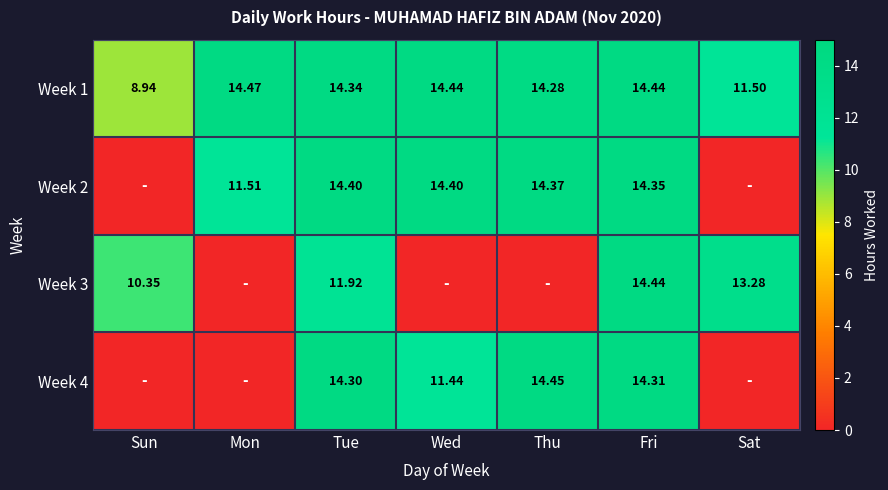

List the labels in order of Week 4 value, largest first.

Thu, Fri, Tue, Wed, Sun, Mon, Sat